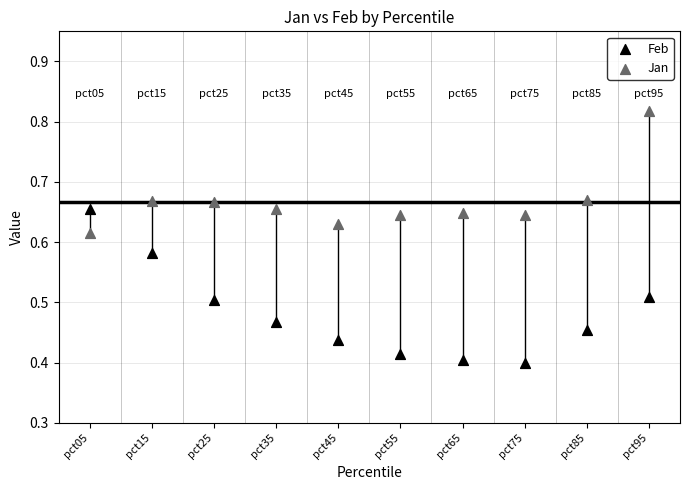

What are all the series names shown in the legend?

Feb, Jan